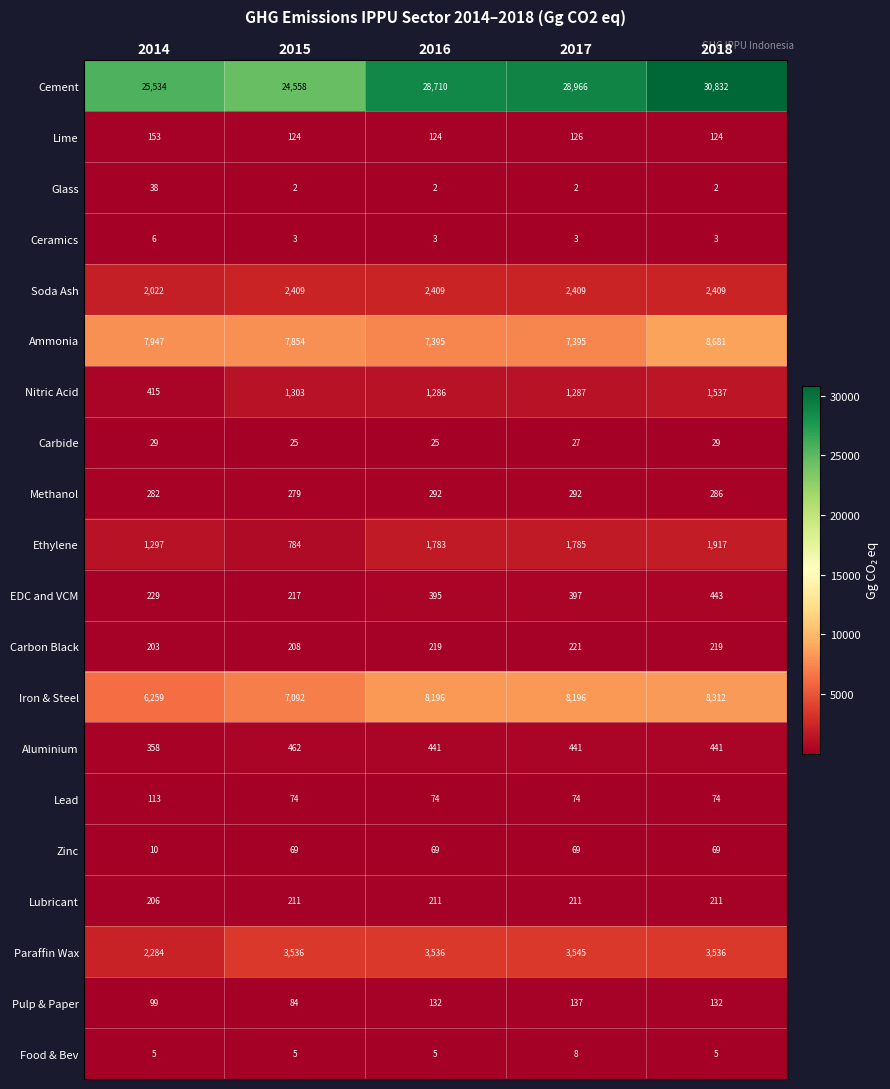

Which series changed the most between 2014 and 2018?

Cement